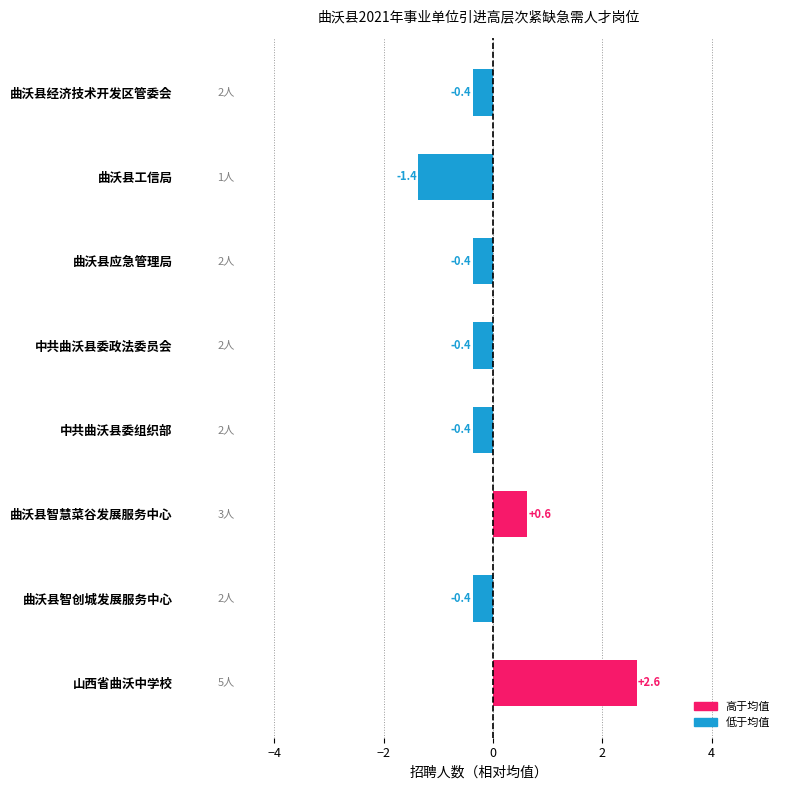

What is the label of the 2nd bar from the bottom?

曲沃县智创城发展服务中心